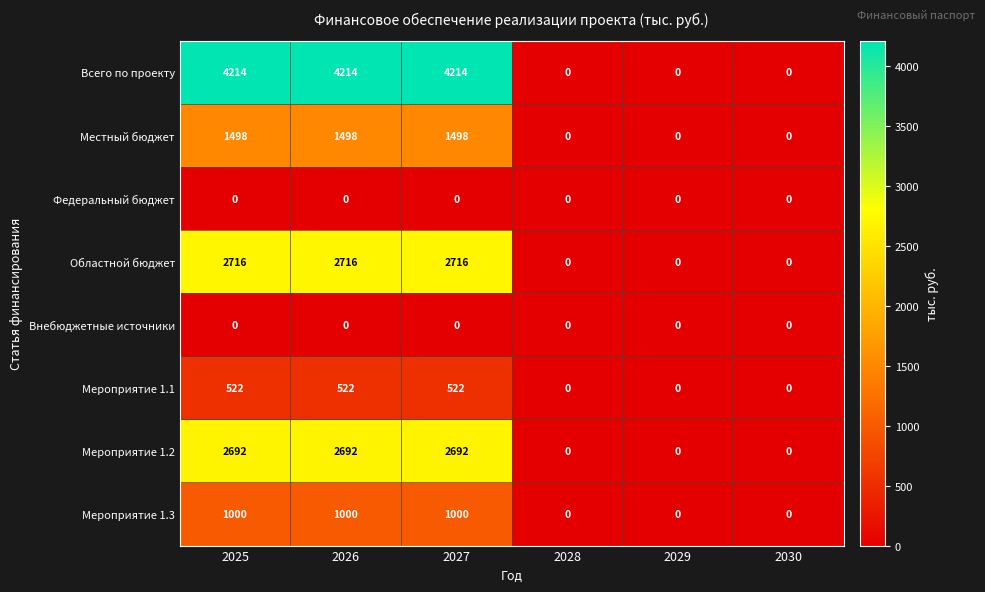

The value of Федеральный бюджет at 2026 is 0. True or false?

True